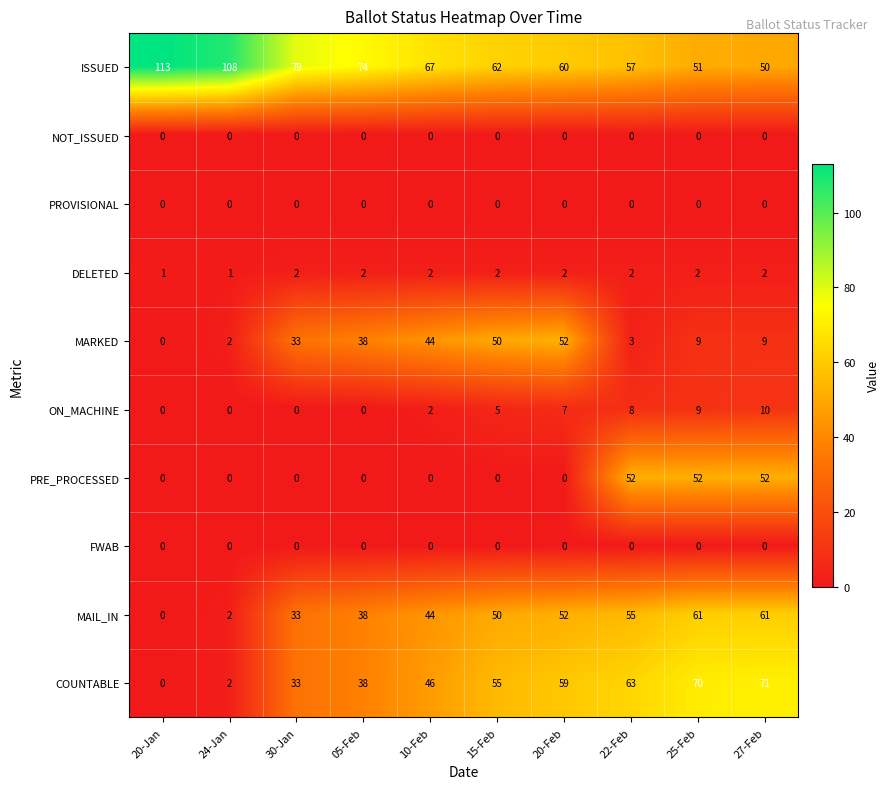

Rank the categories by COUNTABLE value from lowest to highest.

20-Jan, 24-Jan, 30-Jan, 05-Feb, 10-Feb, 15-Feb, 20-Feb, 22-Feb, 25-Feb, 27-Feb